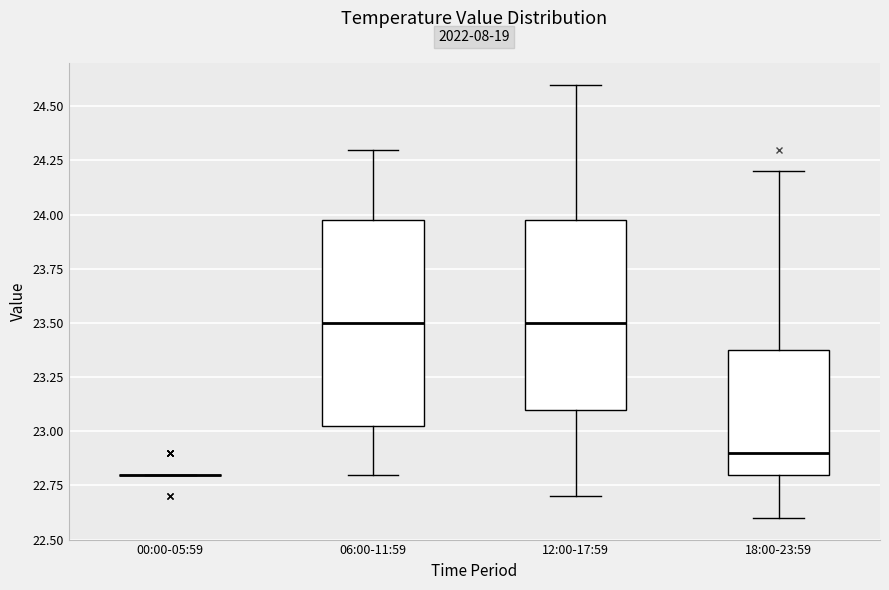

Where does the upper whisker of the box for 18:00-23:59 end on the y-axis? The values are not printed on the chart, so give them approximately, as read against the axis.

24.20